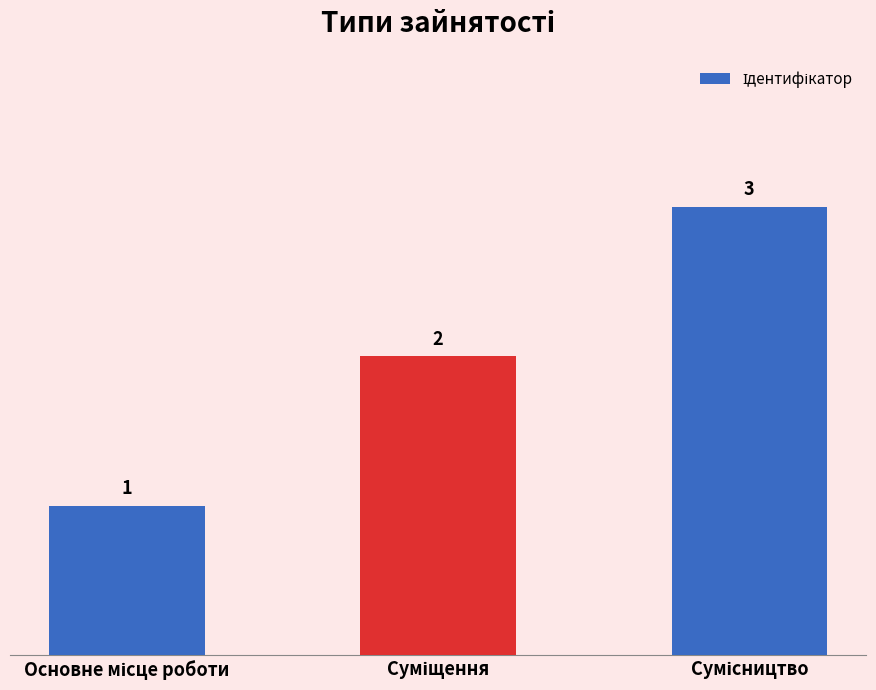

How many values are between 1 and 3?

3